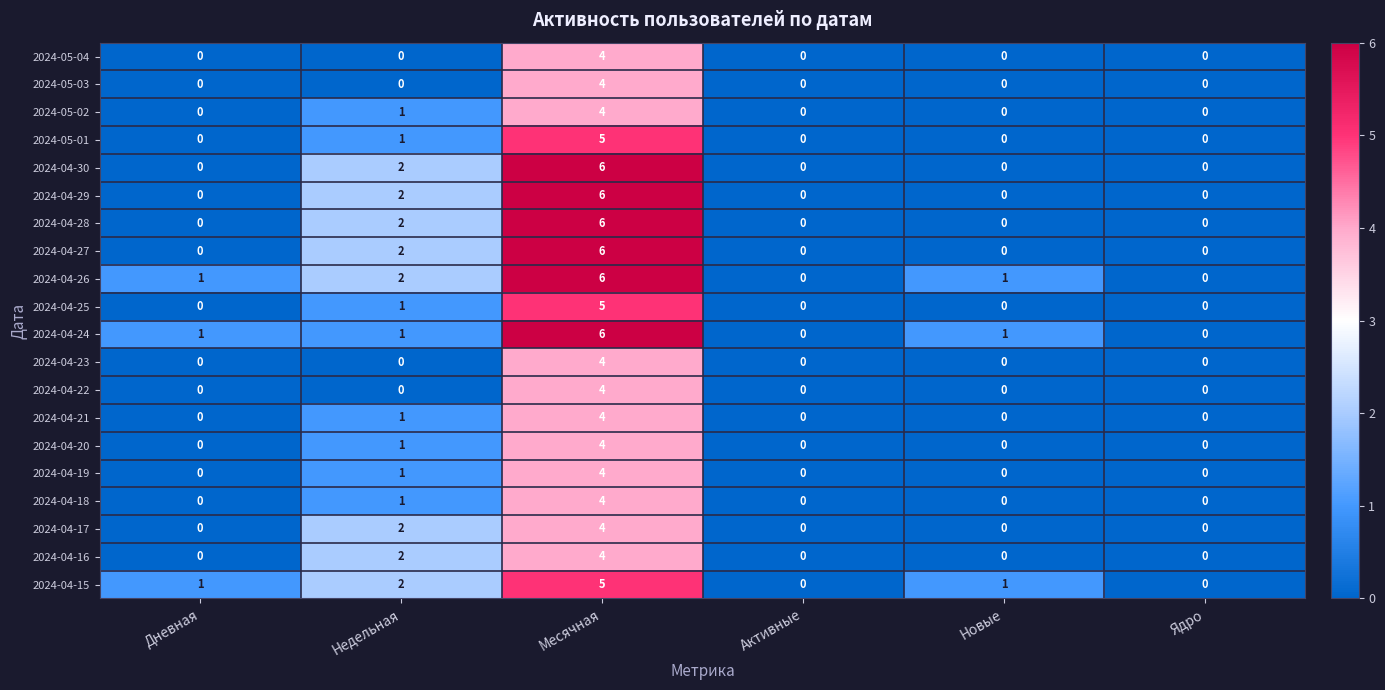

What is the sum of the 2024-05-03 values at Дневная and Месячная?

4